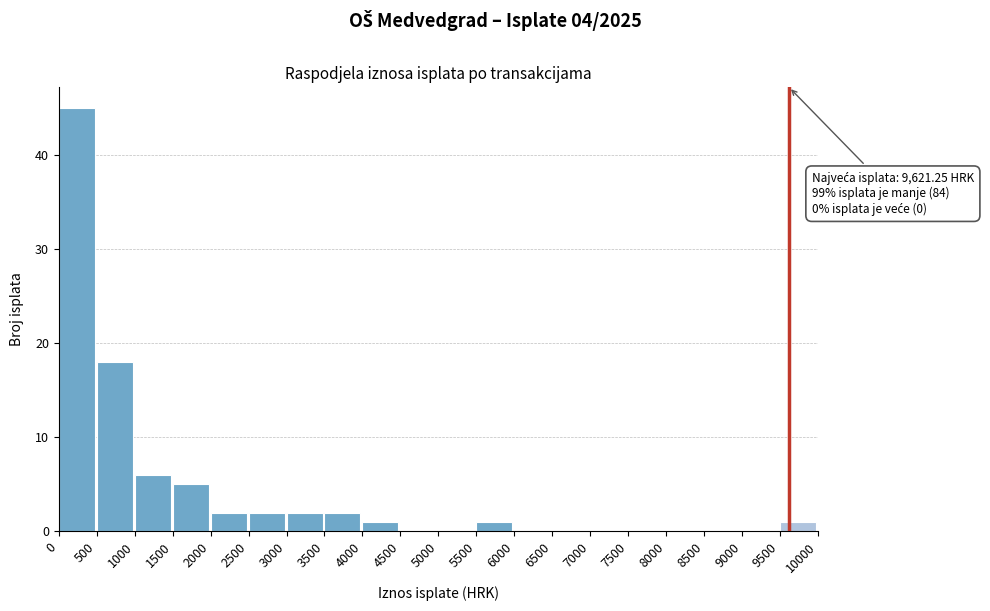

Reading right to left, transcribe all the data shown in this chart.

9500=1	9000=0	8500=0	8000=0	7500=0	7000=0	6500=0	6000=0	5500=1	5000=0	4500=0	4000=1	3500=2	3000=2	2500=2	2000=2	1500=5	1000=6	500=18	0=45